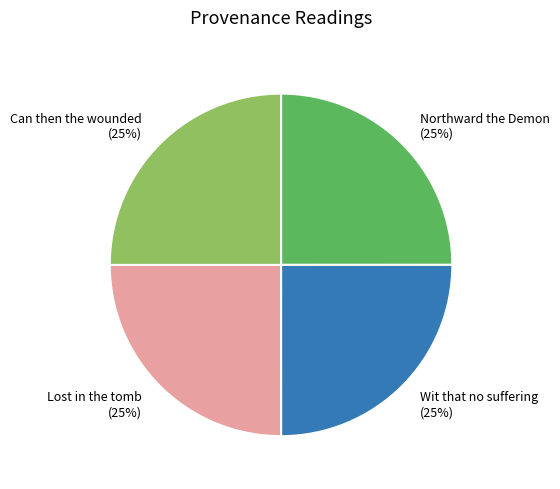

To the nearest percent, what is the average slice percentage?

25%